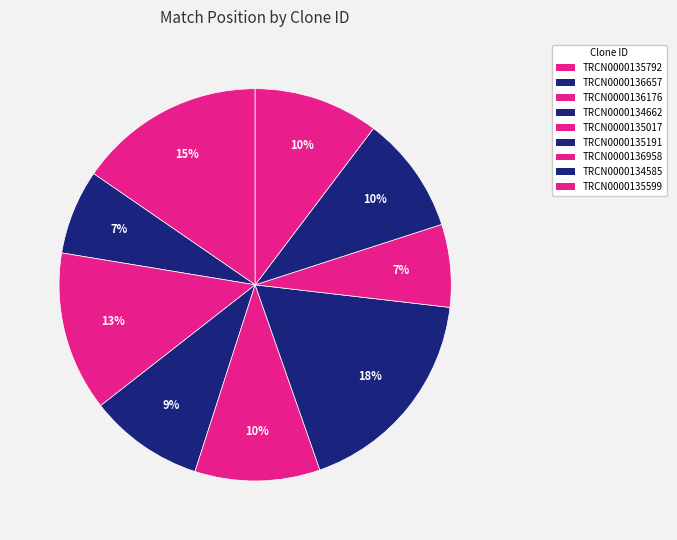

How many slices are in this pie chart?

9